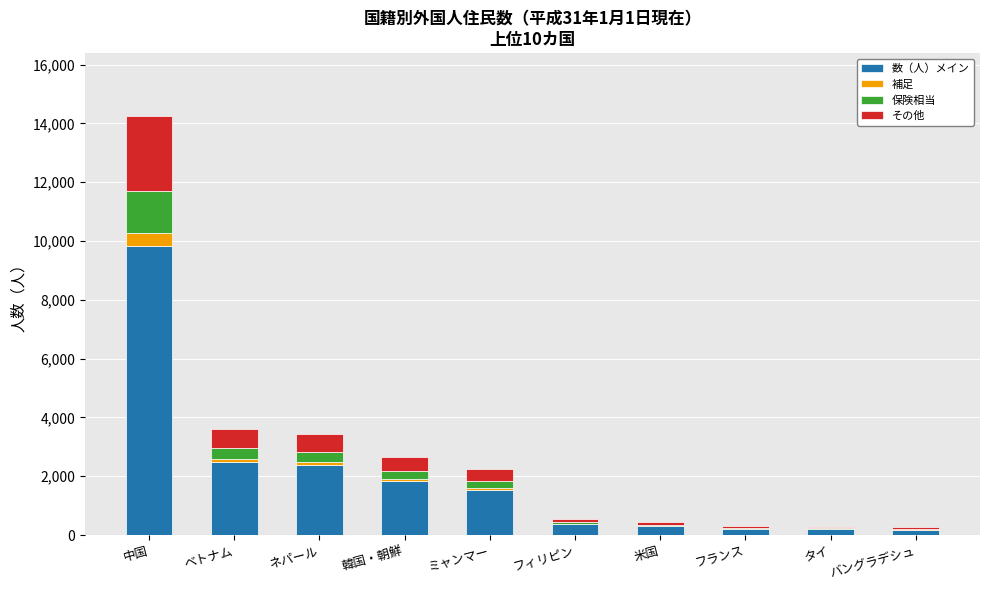

Which category has the highest value in the 数（人）メイン series?

中国